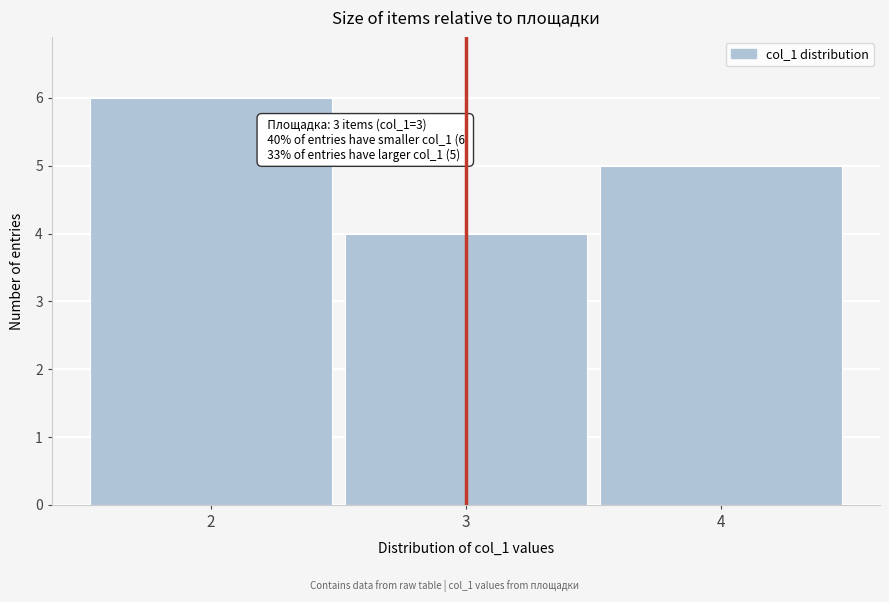

Over which range of the x-axis is the bar tallest?

1.5 to 2.5